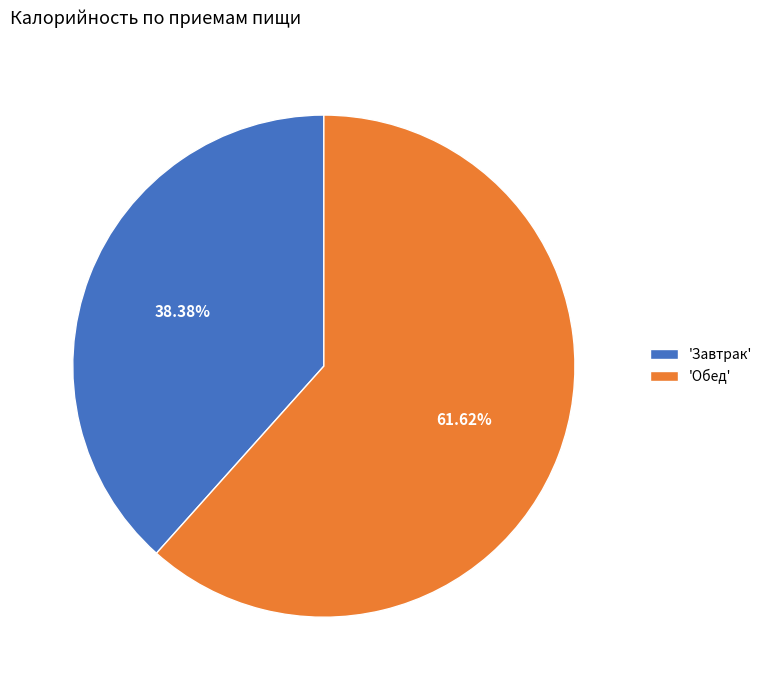

Does any single category account for the majority?

Yes